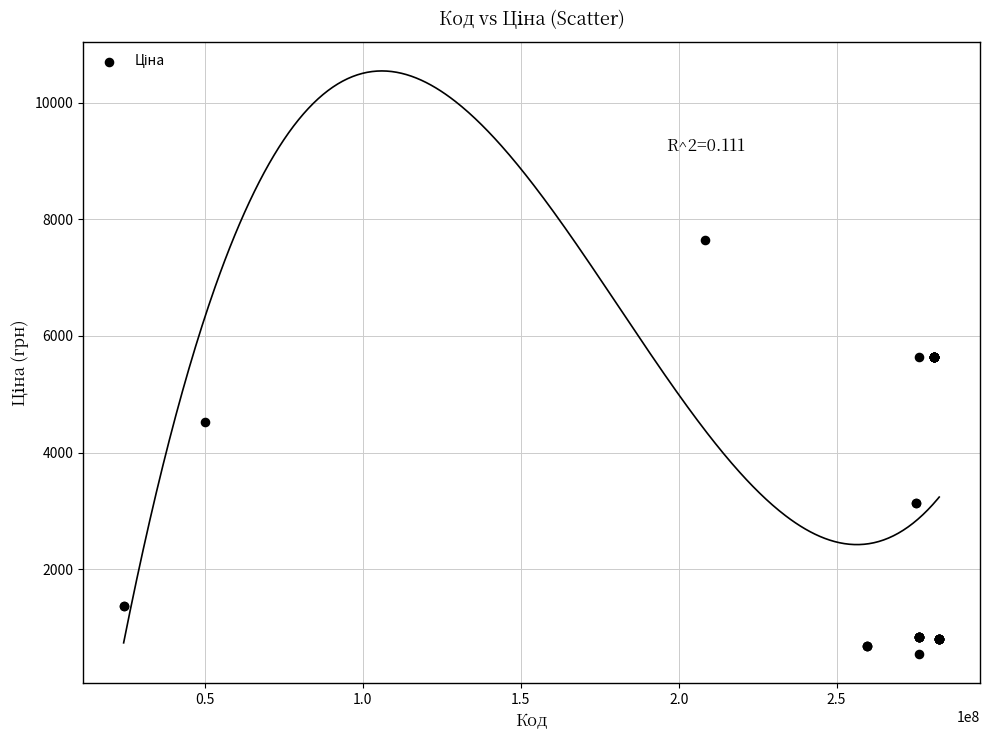

What Y value in the scatter plot is closest to 4094?

4531.4